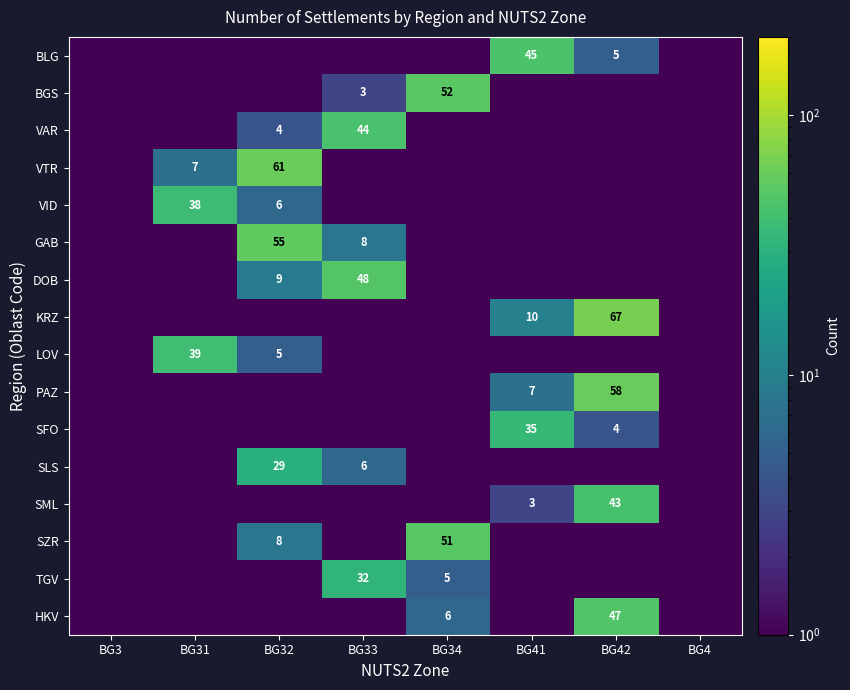

Which category has the highest value across all series?

BG42